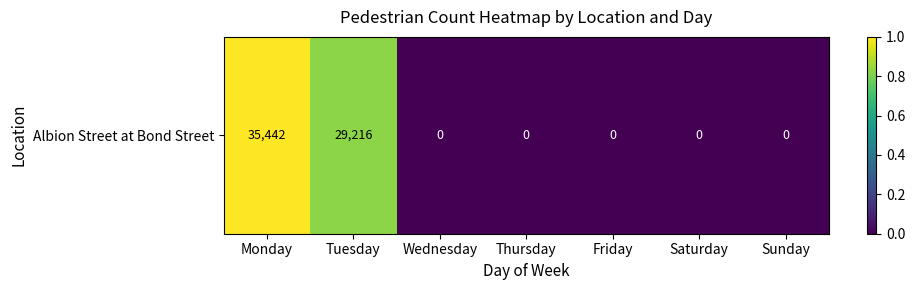

True or false: the data shows 1.5 at Monday.

False